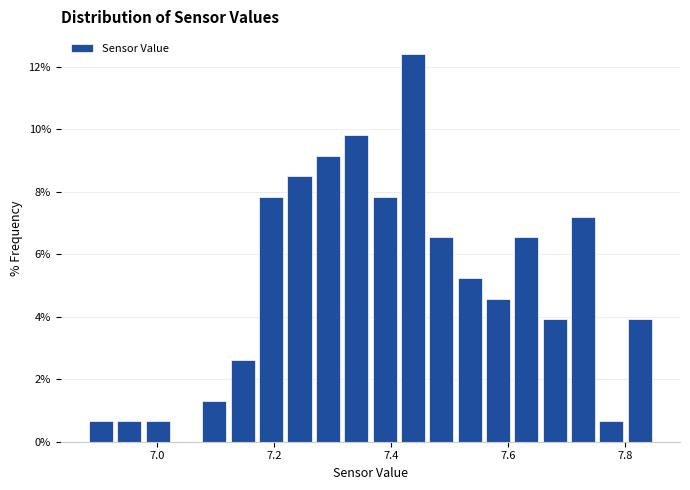

Read against the x-axis, roughly where is the centre of the tallest bar?

7.44